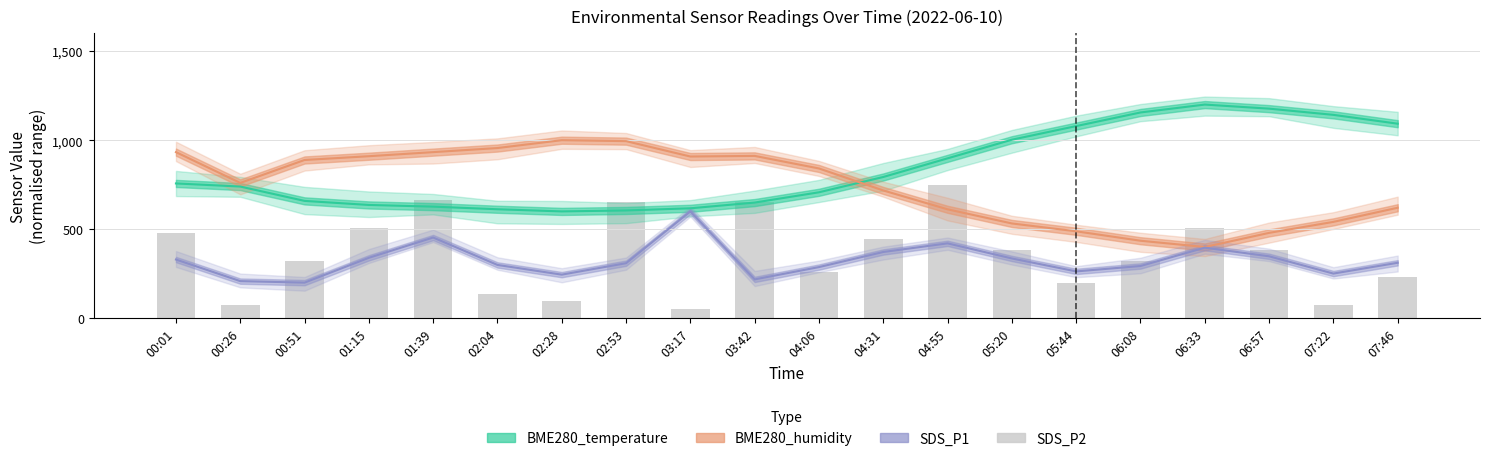

What is the value of the SDS_P1 bar at the 3rd from the left?

200.0